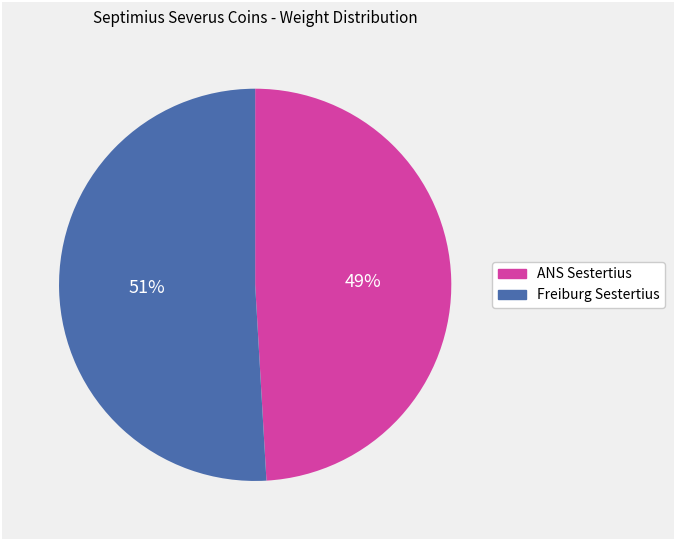

True or false: Freiburg Sestertius accounts for 51% of the total.

True